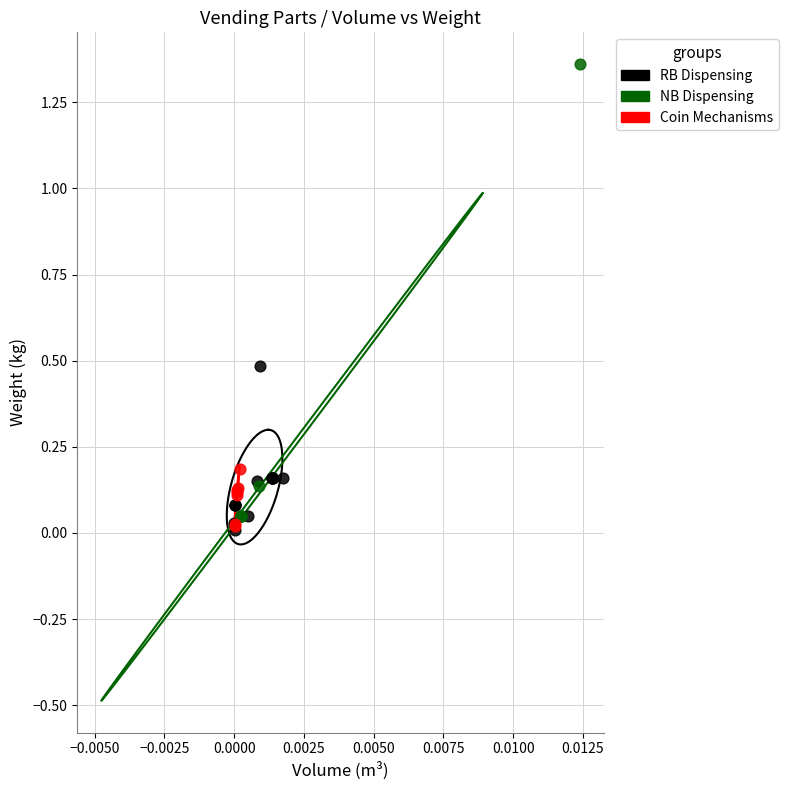

Which series contains the highest Y value?

NB Dispensing